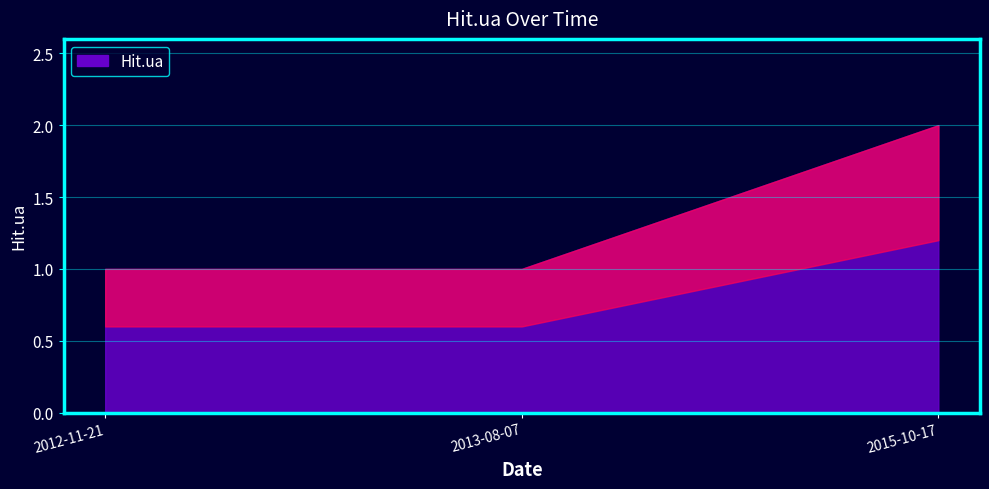

What position from the left is 2013-08-07?

2